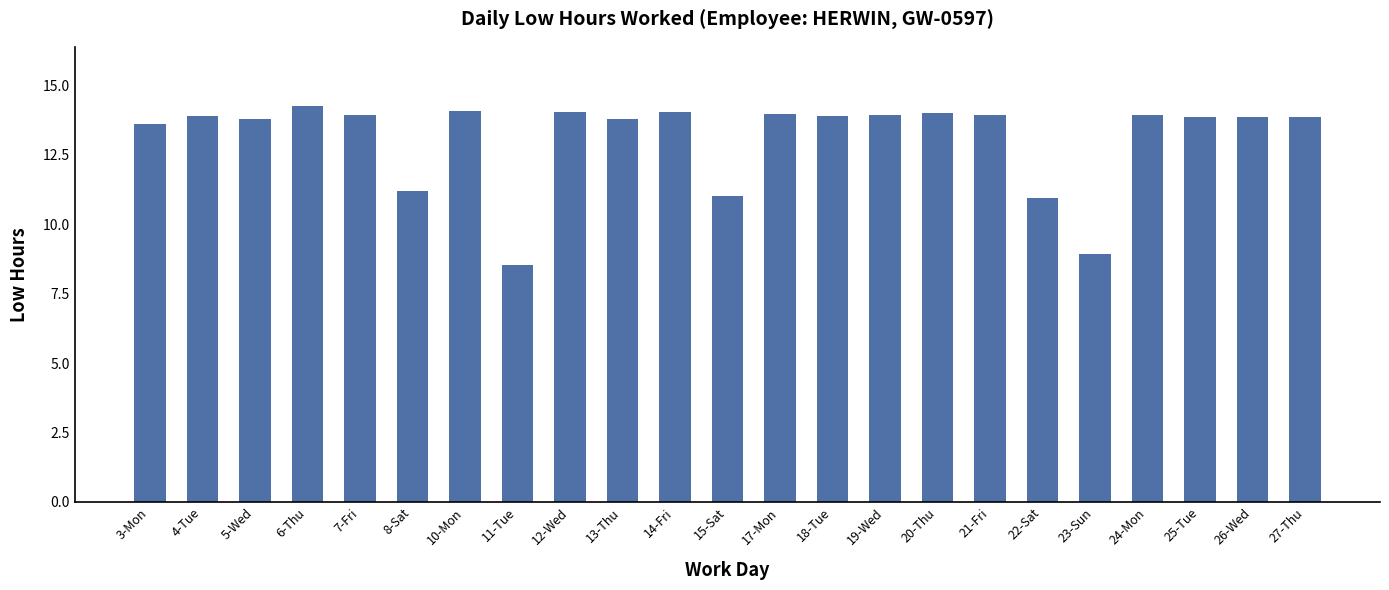

What is the change in value from 8-Sat to 18-Tue?

+2.7